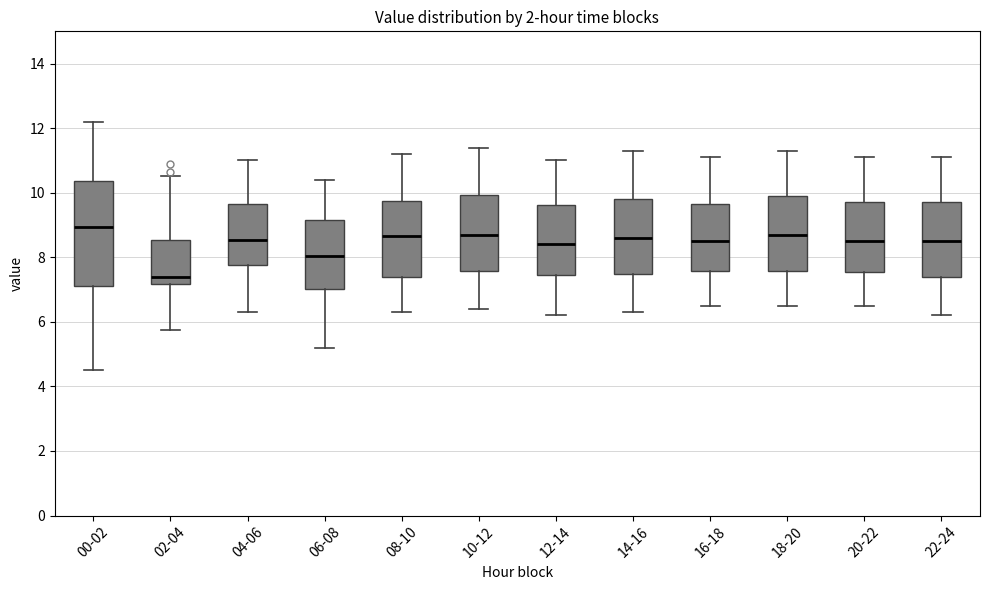

Where is the upper edge of the box for 00-02 on the y-axis? The values are not printed on the chart, so give them approximately, as read against the axis.

10.4